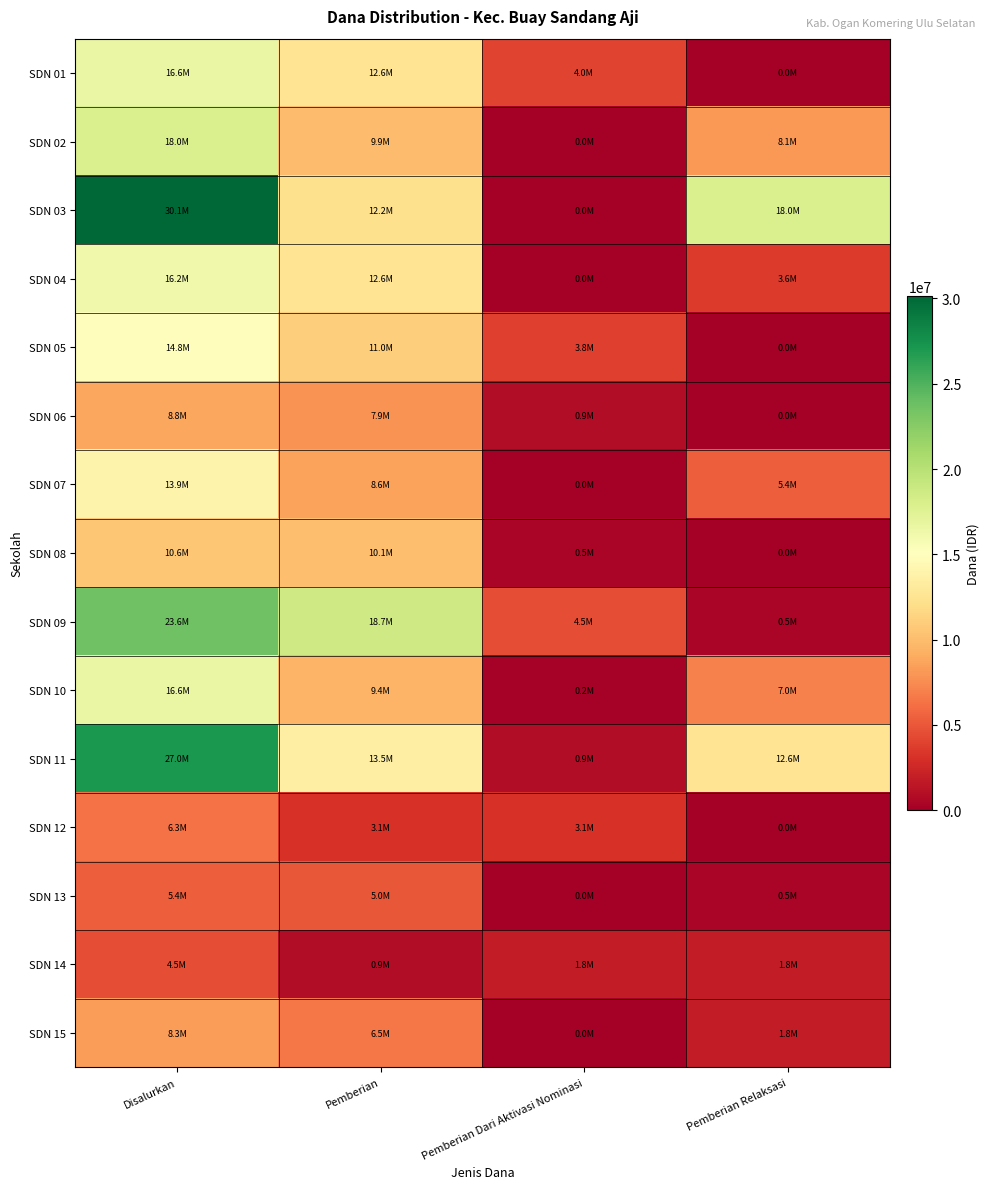

Reading left to right, transcribe all the data shown in this chart.

SDN 01: Disalurkan=16650000	Pemberian=12600000	Pemberian Dari Aktivasi Nominasi=4050000	Pemberian Relaksasi=0
SDN 02: Disalurkan=18000000	Pemberian=9900000	Pemberian Dari Aktivasi Nominasi=0	Pemberian Relaksasi=8100000
SDN 03: Disalurkan=30150000	Pemberian=12150000	Pemberian Dari Aktivasi Nominasi=0	Pemberian Relaksasi=18000000
SDN 04: Disalurkan=16200000	Pemberian=12600000	Pemberian Dari Aktivasi Nominasi=0	Pemberian Relaksasi=3600000
SDN 05: Disalurkan=14850000	Pemberian=11025000	Pemberian Dari Aktivasi Nominasi=3825000	Pemberian Relaksasi=0
SDN 06: Disalurkan=8775000	Pemberian=7875000	Pemberian Dari Aktivasi Nominasi=900000	Pemberian Relaksasi=0
SDN 07: Disalurkan=13950000	Pemberian=8550000	Pemberian Dari Aktivasi Nominasi=0	Pemberian Relaksasi=5400000
SDN 08: Disalurkan=10575000	Pemberian=10125000	Pemberian Dari Aktivasi Nominasi=450000	Pemberian Relaksasi=0
SDN 09: Disalurkan=23625000	Pemberian=18675000	Pemberian Dari Aktivasi Nominasi=4500000	Pemberian Relaksasi=450000
SDN 10: Disalurkan=16650000	Pemberian=9450000	Pemberian Dari Aktivasi Nominasi=225000	Pemberian Relaksasi=6975000
SDN 11: Disalurkan=27000000	Pemberian=13500000	Pemberian Dari Aktivasi Nominasi=900000	Pemberian Relaksasi=12600000
SDN 12: Disalurkan=6300000	Pemberian=3150000	Pemberian Dari Aktivasi Nominasi=3150000	Pemberian Relaksasi=0
SDN 13: Disalurkan=5400000	Pemberian=4950000	Pemberian Dari Aktivasi Nominasi=0	Pemberian Relaksasi=450000
SDN 14: Disalurkan=4500000	Pemberian=900000	Pemberian Dari Aktivasi Nominasi=1800000	Pemberian Relaksasi=1800000
SDN 15: Disalurkan=8325000	Pemberian=6525000	Pemberian Dari Aktivasi Nominasi=0	Pemberian Relaksasi=1800000